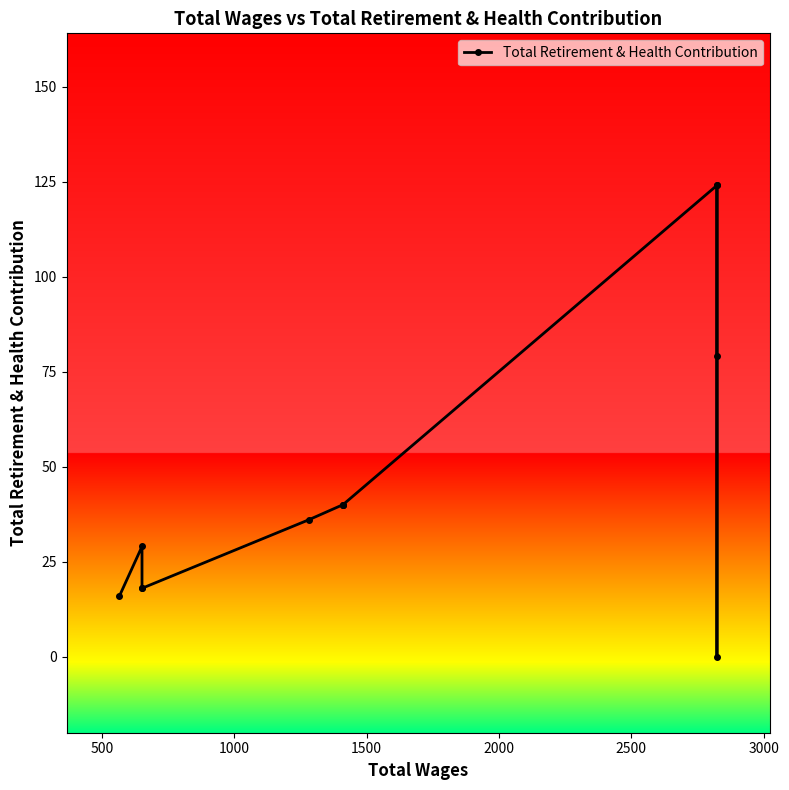

Does the chart display data point markers on the line(s)?

Yes